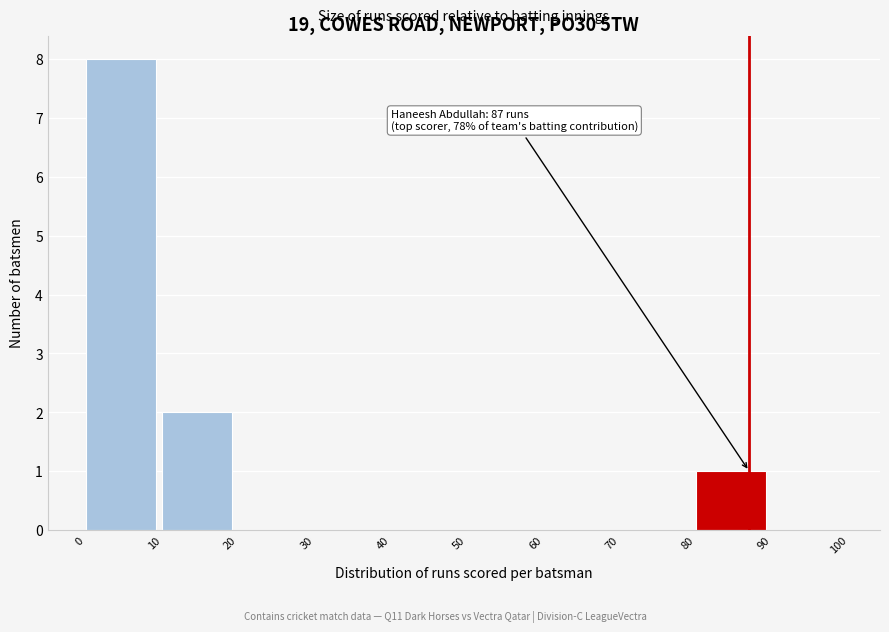

Which range on the x-axis has the tallest bar?

0 to 10